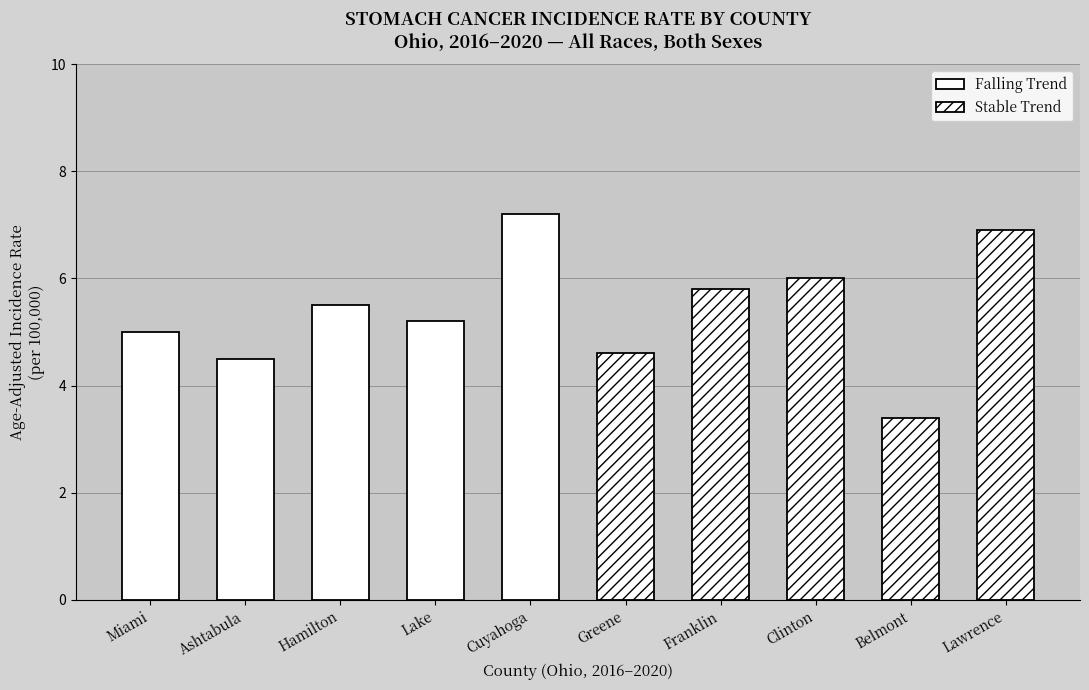

What is the difference between the Falling Trend values at Cuyahoga and Ashtabula?

2.7